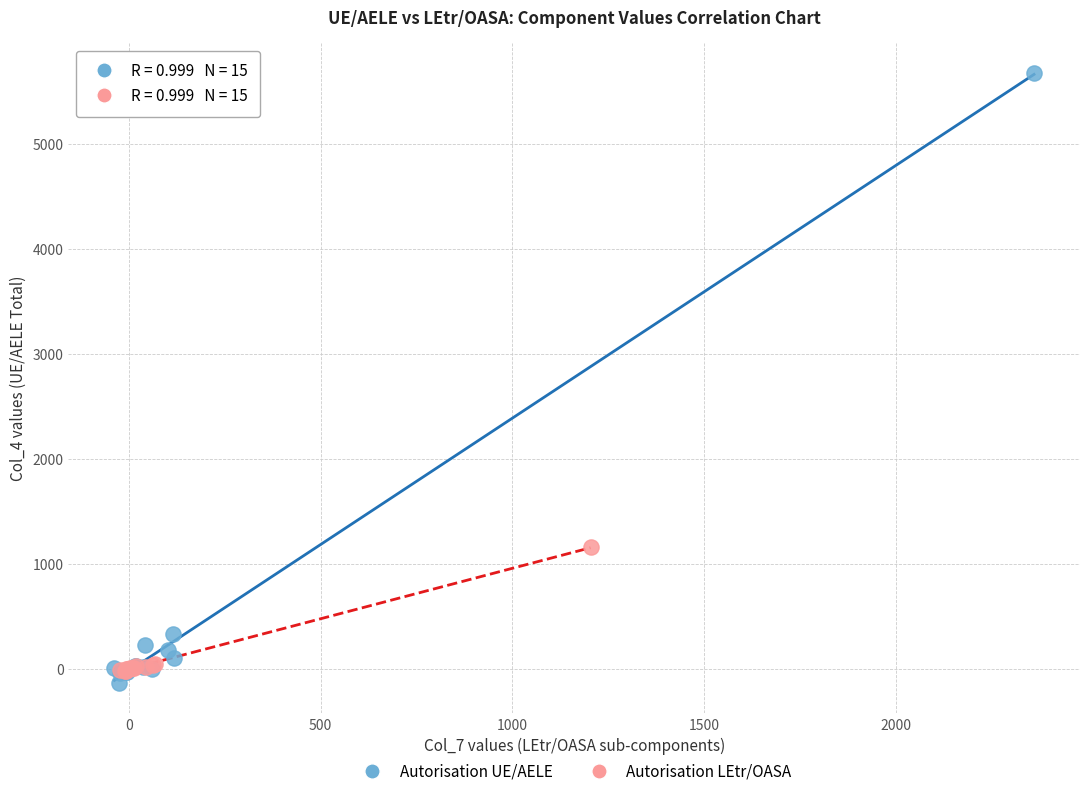

Which series has the widest spread of Y values?

Autorisation UE/AELE